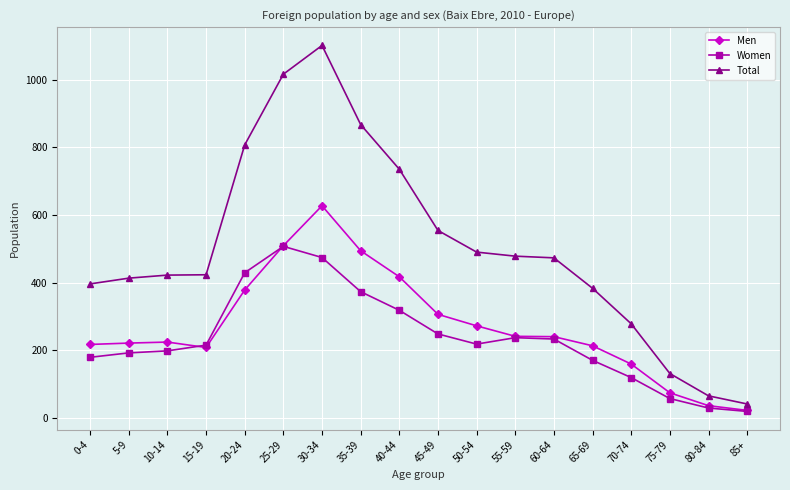

Which series has the widest spread of values?

Total